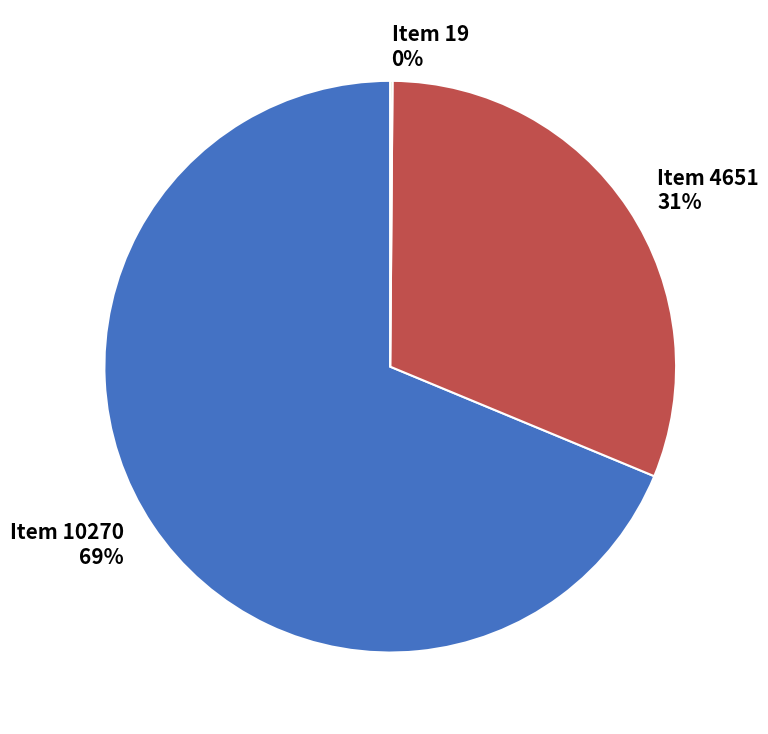

What is the largest slice in the pie chart?

Item 10270